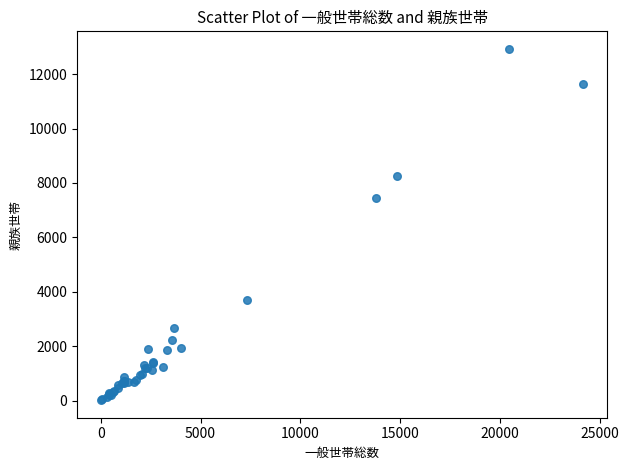

What Y value in the scatter plot is closest to 6474?

7445